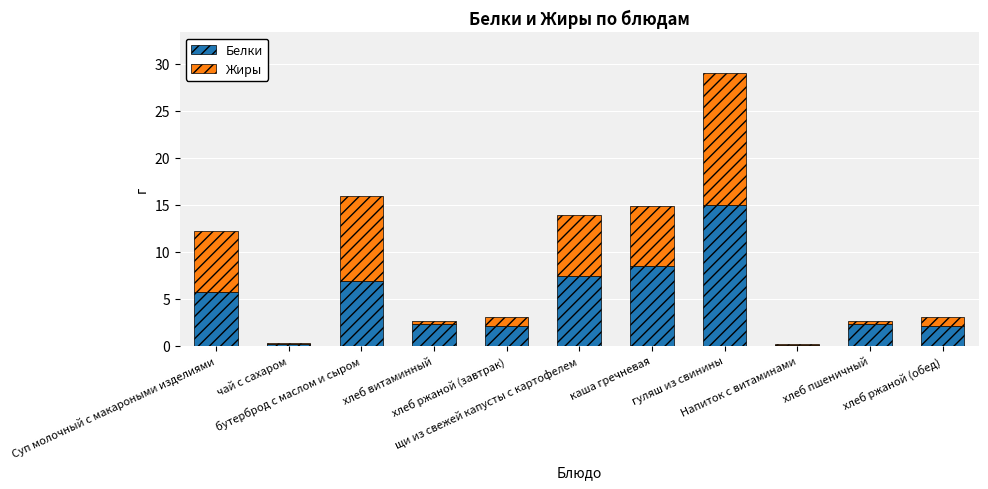

What is the maximum value for Белки?

15.0